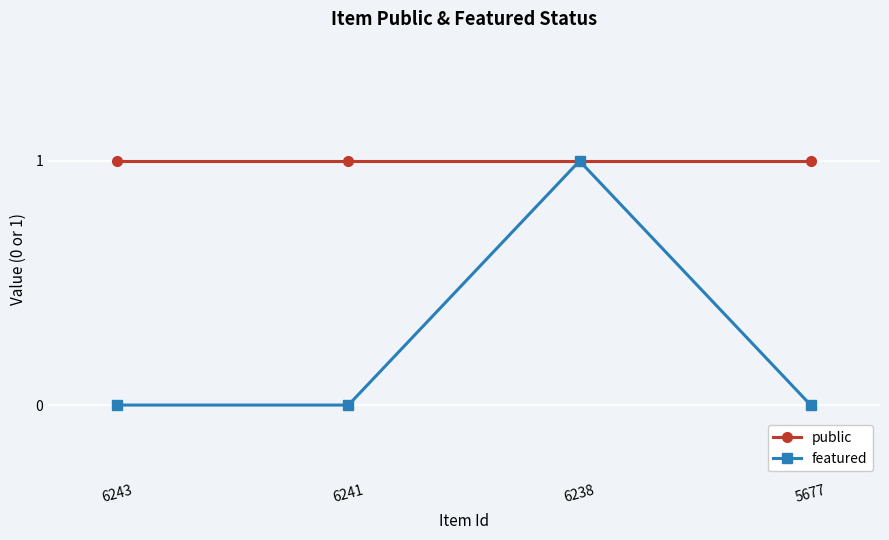

The value of public at 6238 is 0. True or false?

False